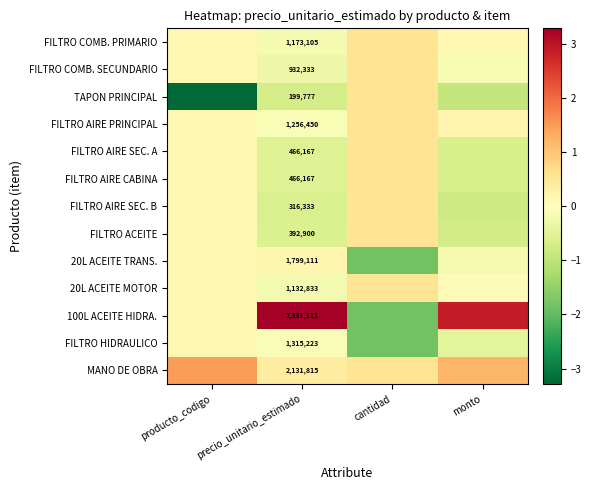

Is it true that FILTRO COMB. PRIMARIO equals -0.3 at precio_unitario_estimado?

False